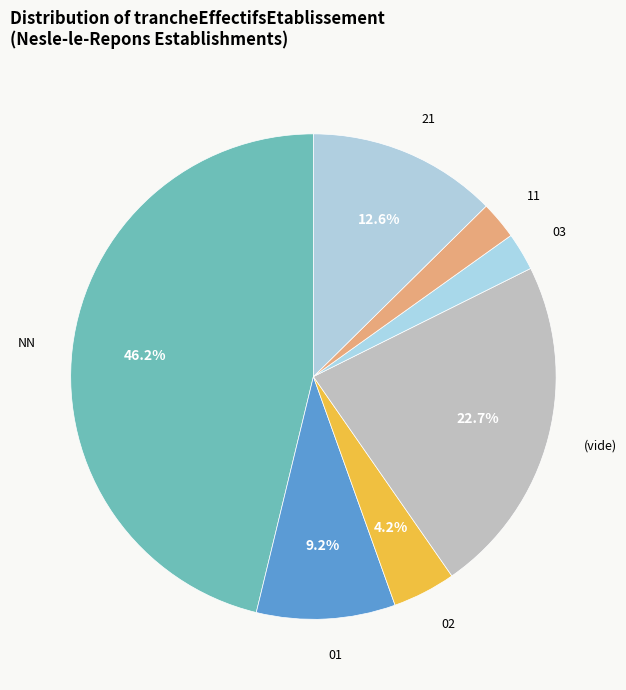

What is the ratio of the value at 21 to the value at 11?

5.0